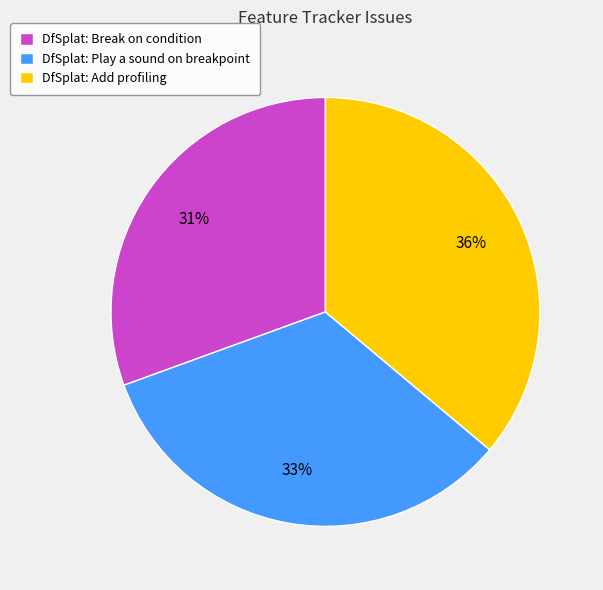

Which category has the biggest portion of the pie?

DfSplat: Add profiling